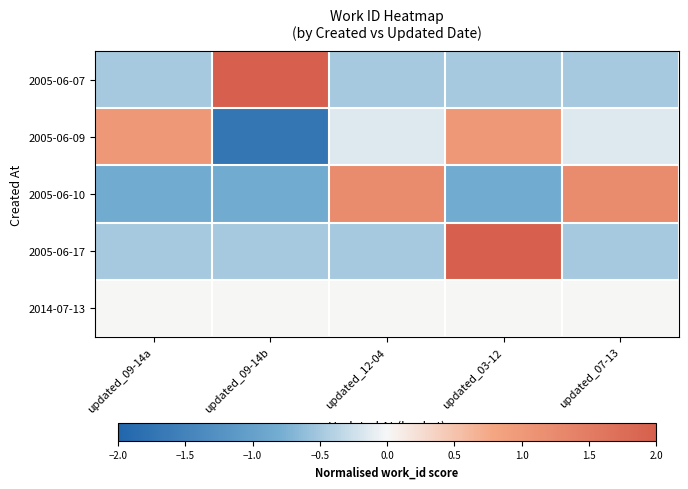

Reading right to left, extract all data points from this chart.

2005-06-07: updated_07-13=-0.5	updated_03-12=-0.5	updated_12-04=-0.5	updated_09-14b=2.0	updated_09-14a=-0.5
2005-06-09: updated_07-13=-0.2	updated_03-12=1.0	updated_12-04=-0.2	updated_09-14b=-1.7	updated_09-14a=1.0
2005-06-10: updated_07-13=1.2	updated_03-12=-0.8	updated_12-04=1.2	updated_09-14b=-0.8	updated_09-14a=-0.8
2005-06-17: updated_07-13=-0.5	updated_03-12=2.0	updated_12-04=-0.5	updated_09-14b=-0.5	updated_09-14a=-0.5
2014-07-13: updated_07-13=0.0	updated_03-12=0.0	updated_12-04=0.0	updated_09-14b=0.0	updated_09-14a=0.0